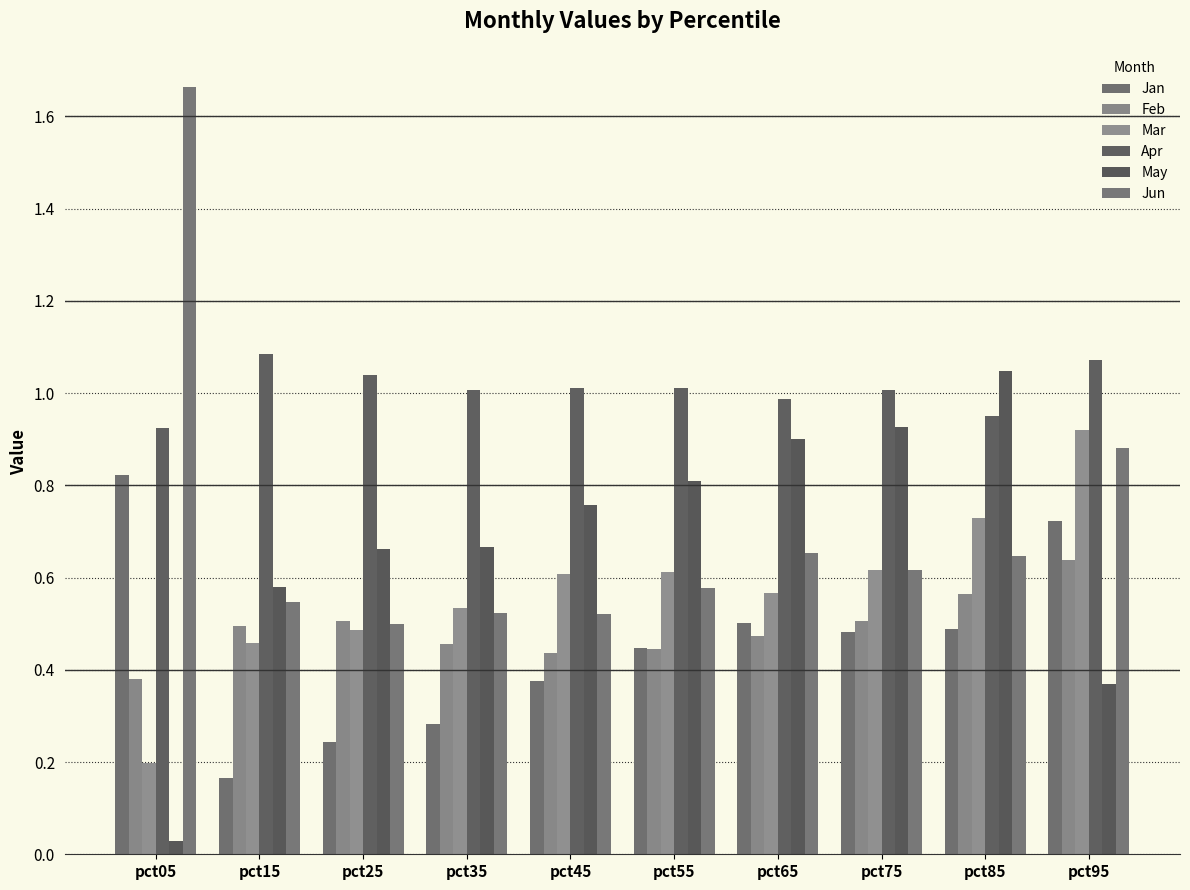

Which series has the widest spread of values?

Jun